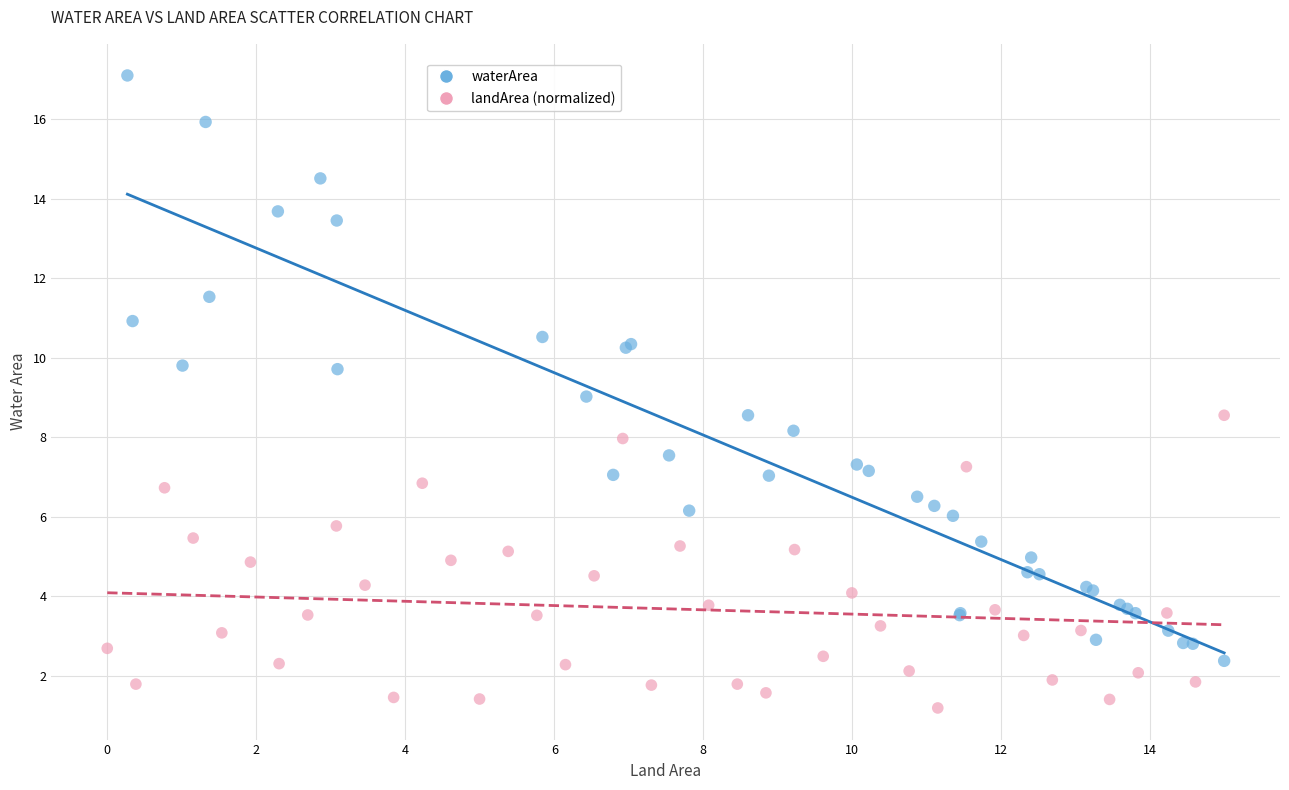

Which series has the widest spread of Y values?

waterArea